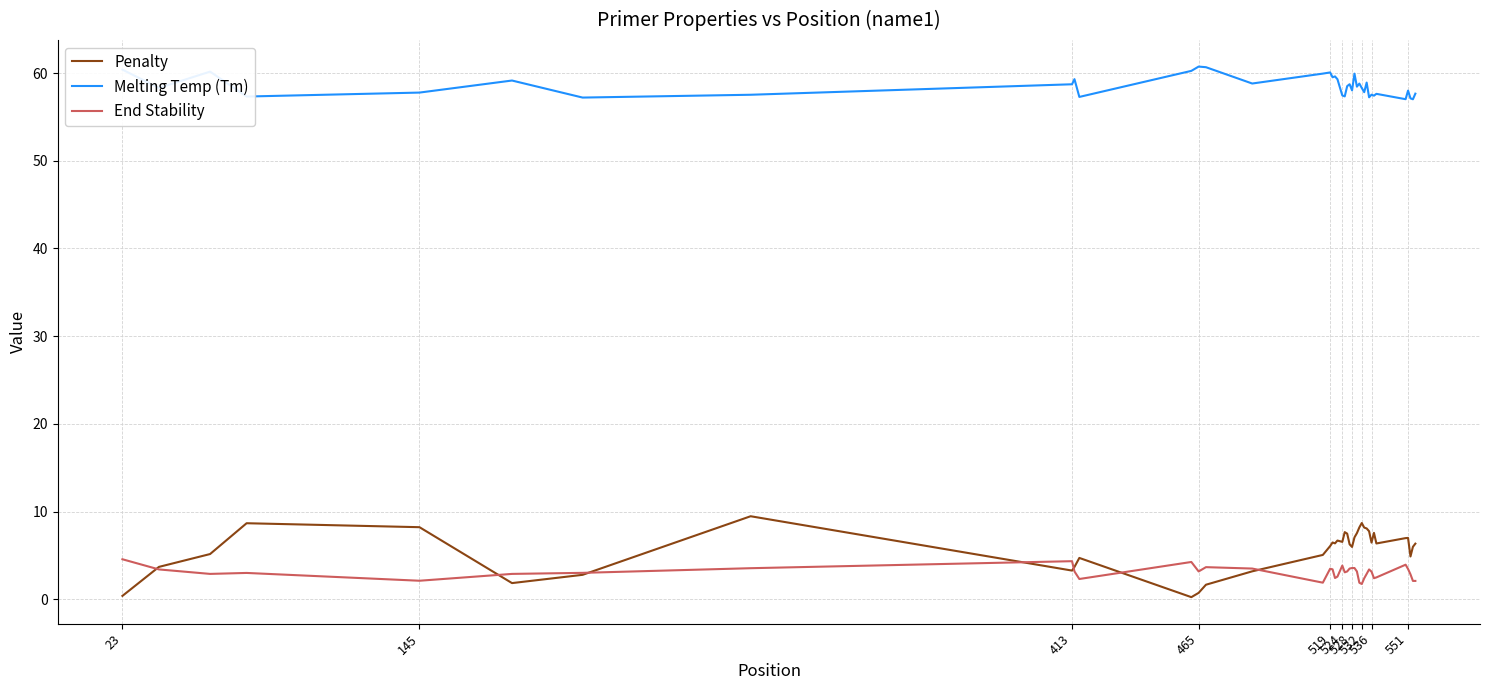

True or false: Penalty and Melting Temp (Tm) intersect in this chart.

False